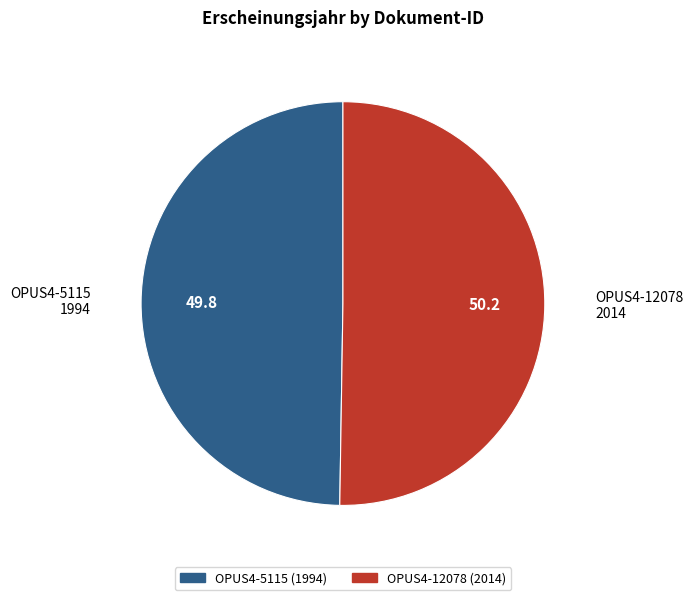

Is the sum of OPUS4-5115 and OPUS4-12078 greater than half?

Yes